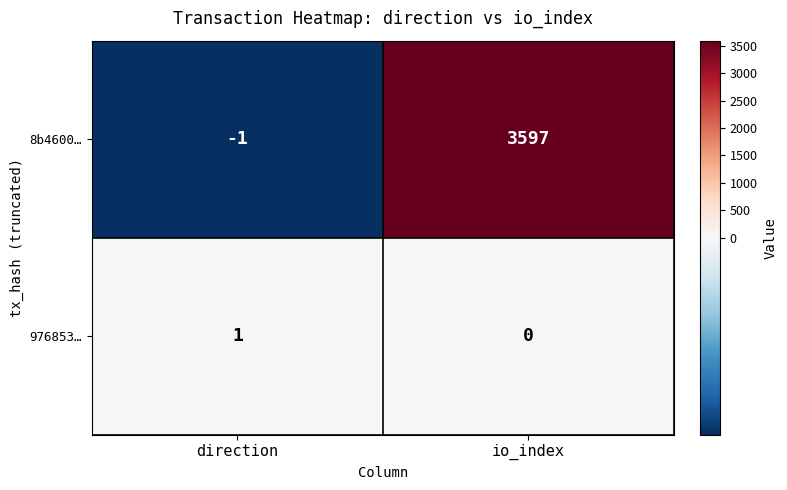

Rank the series at io_index from highest to lowest value.

8b4600…, 976853…